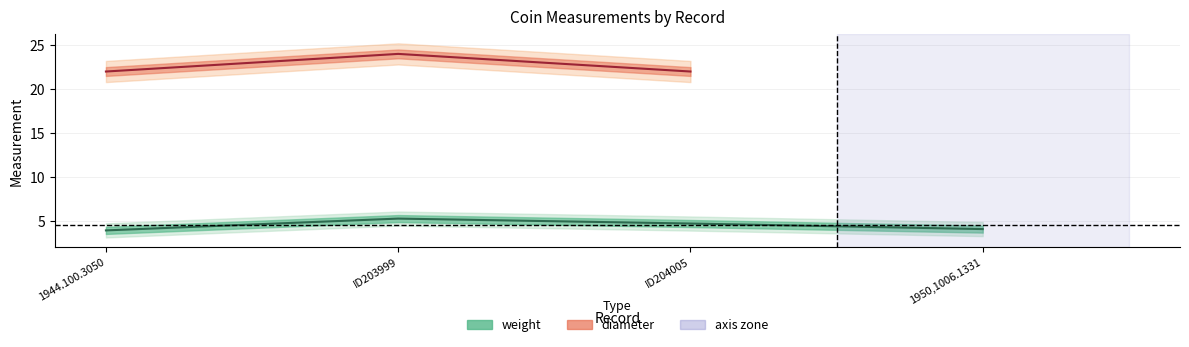

At which label does the data first exceed 4?

ID203999